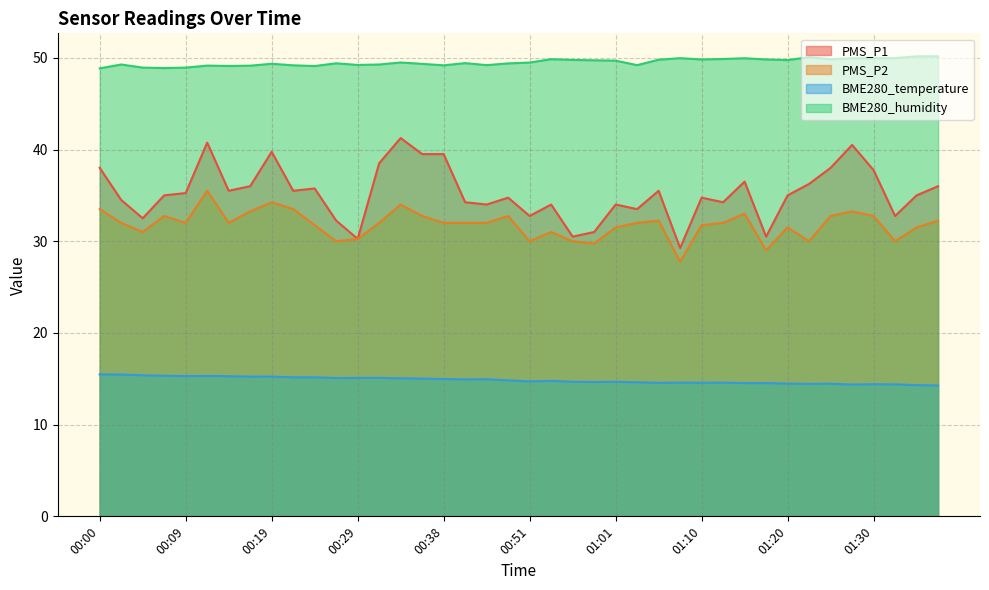

At which category is the sum across all series the highest?

00:12